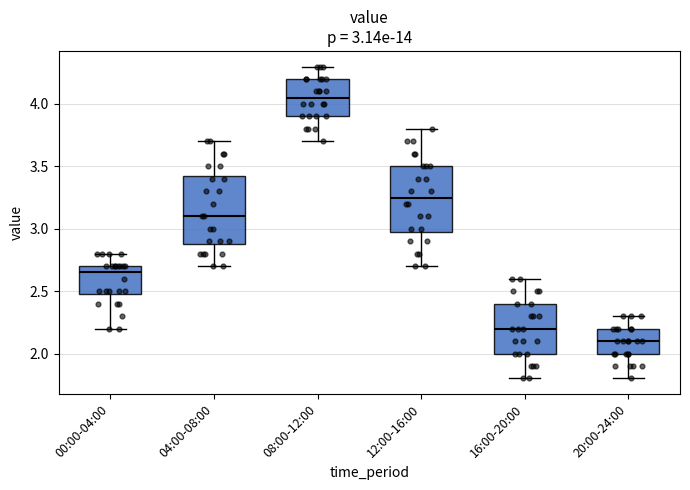

Which box's median line is the highest?

08:00-12:00